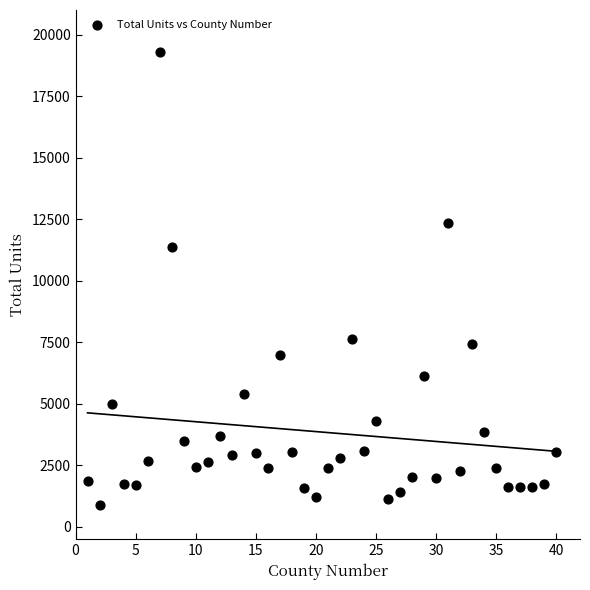

What is the range of Y values (max minus min)?

18429